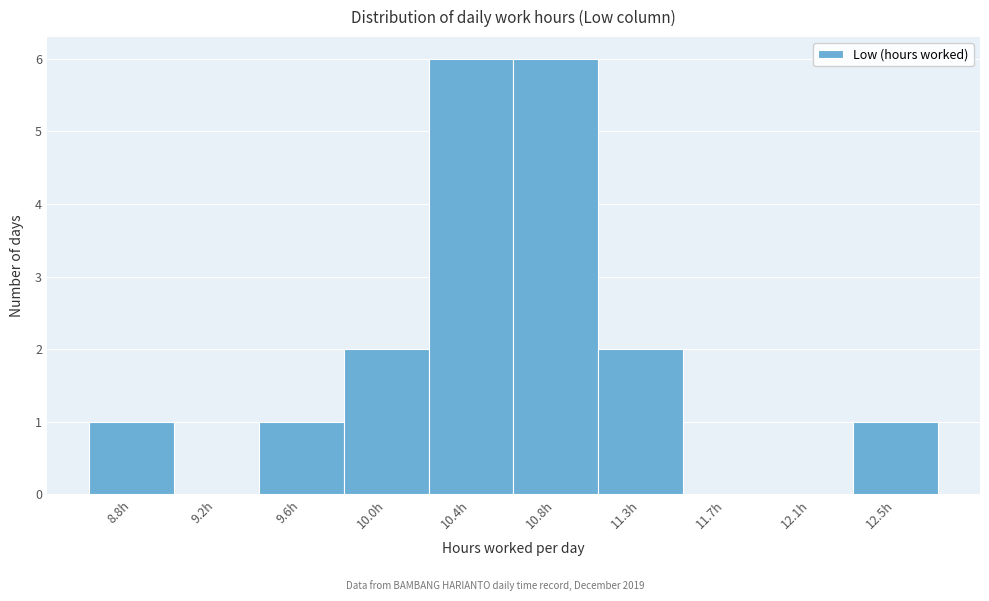

Reading right to left, what are all the values shown in this chart?

12.5h=1	12.1h=0	11.7h=0	11.3h=2	10.8h=6	10.4h=6	10.0h=2	9.6h=1	9.2h=0	8.8h=1